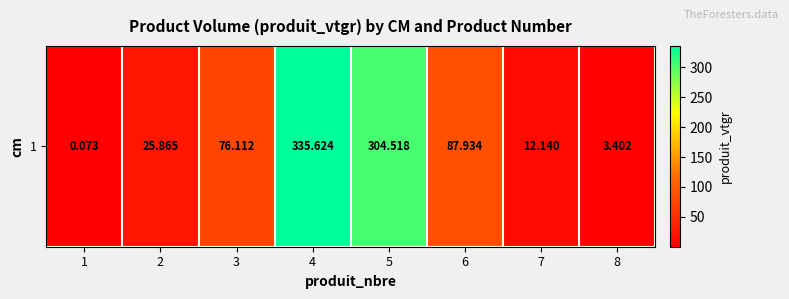

Approximately how many times larger is the value at 7 compared to 3?

0.2